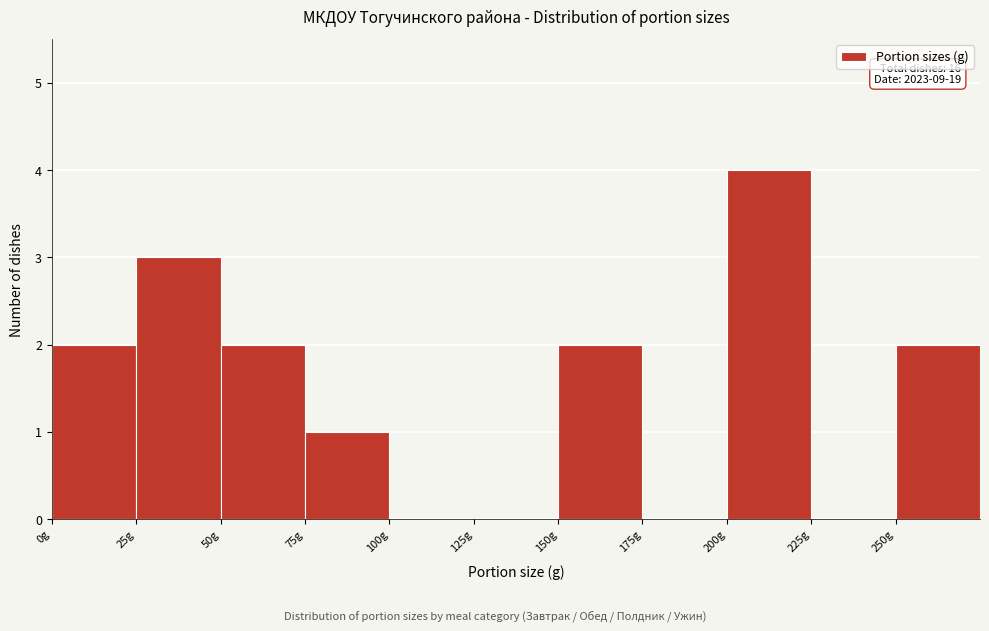

Over which range of the x-axis is the bar tallest?

200 to 225